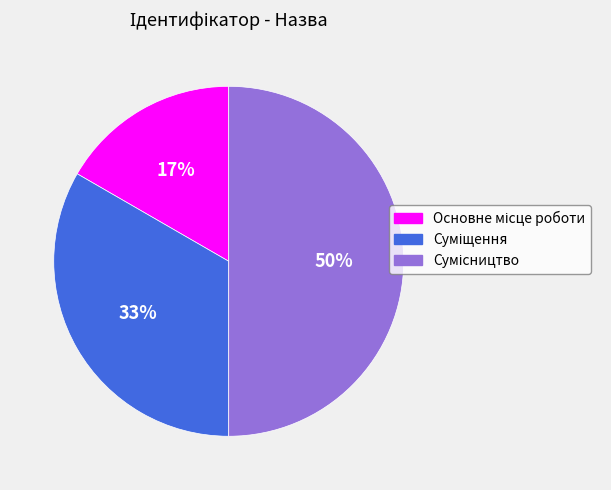

To the nearest percent, what is the average slice percentage?

33%